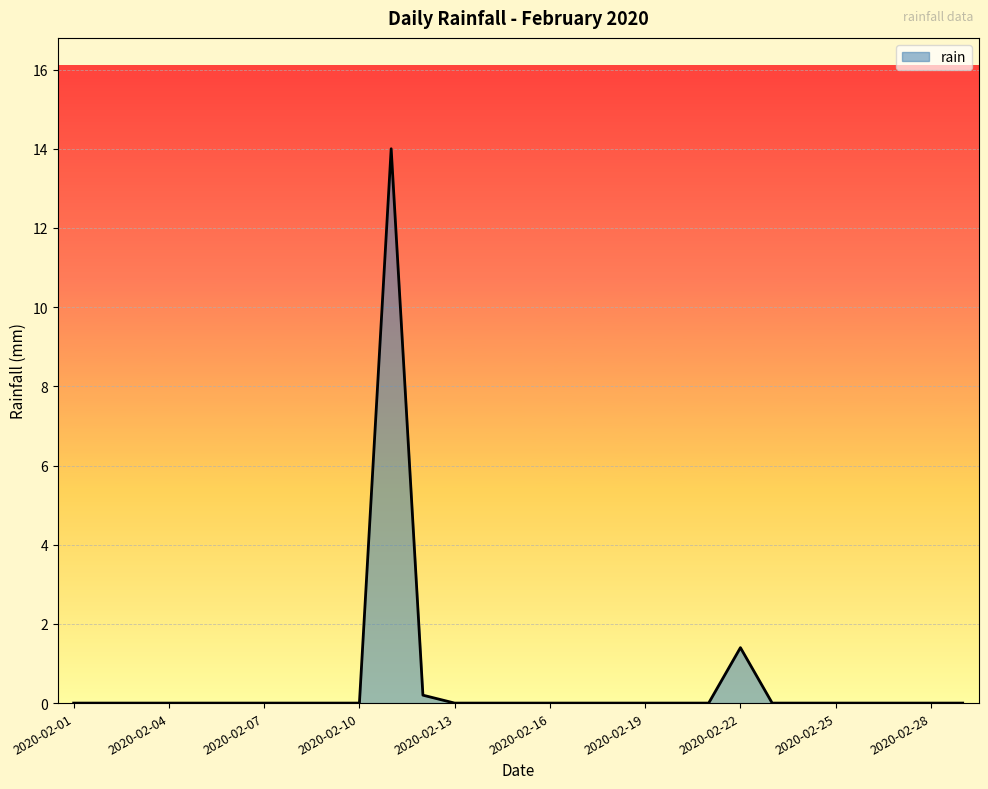

What is the difference between the maximum and minimum values?

14.0